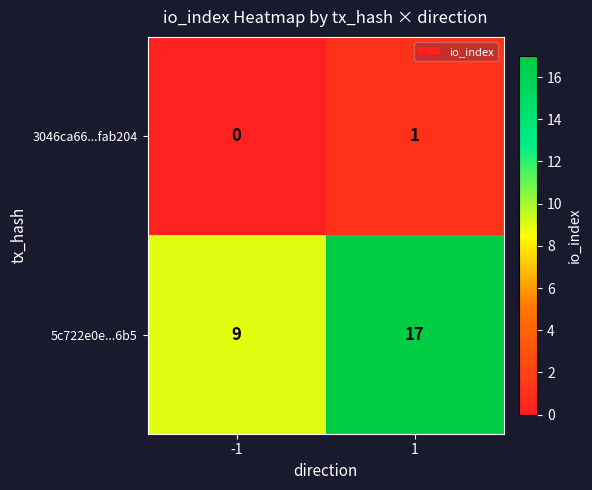

What is the average value of the 5c722e0e...6b5 series?

13